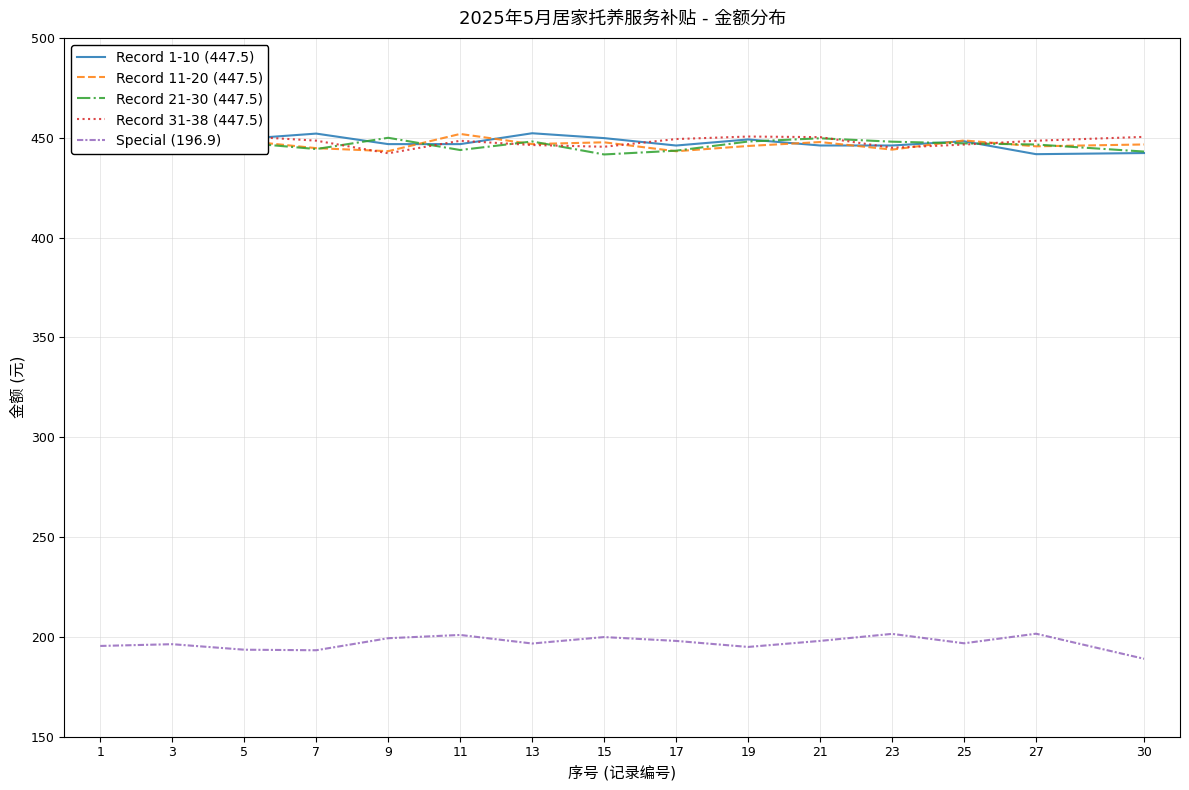

Does the chart have visible grid lines?

Yes